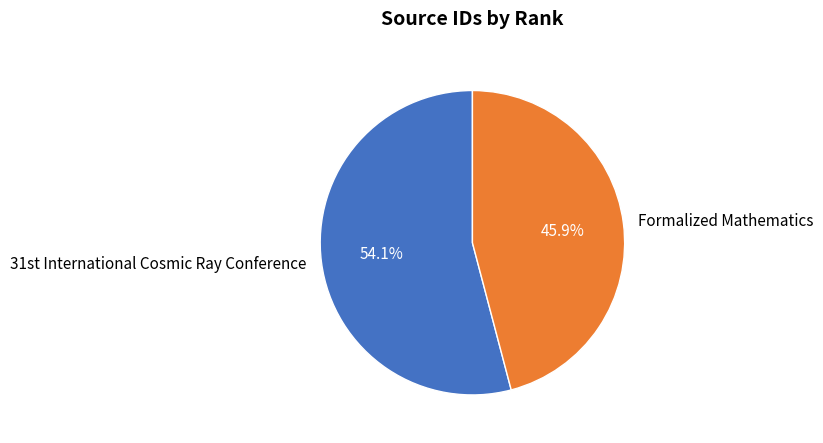

What percentage is the Formalized Mathematics slice, to the nearest percent?

46%